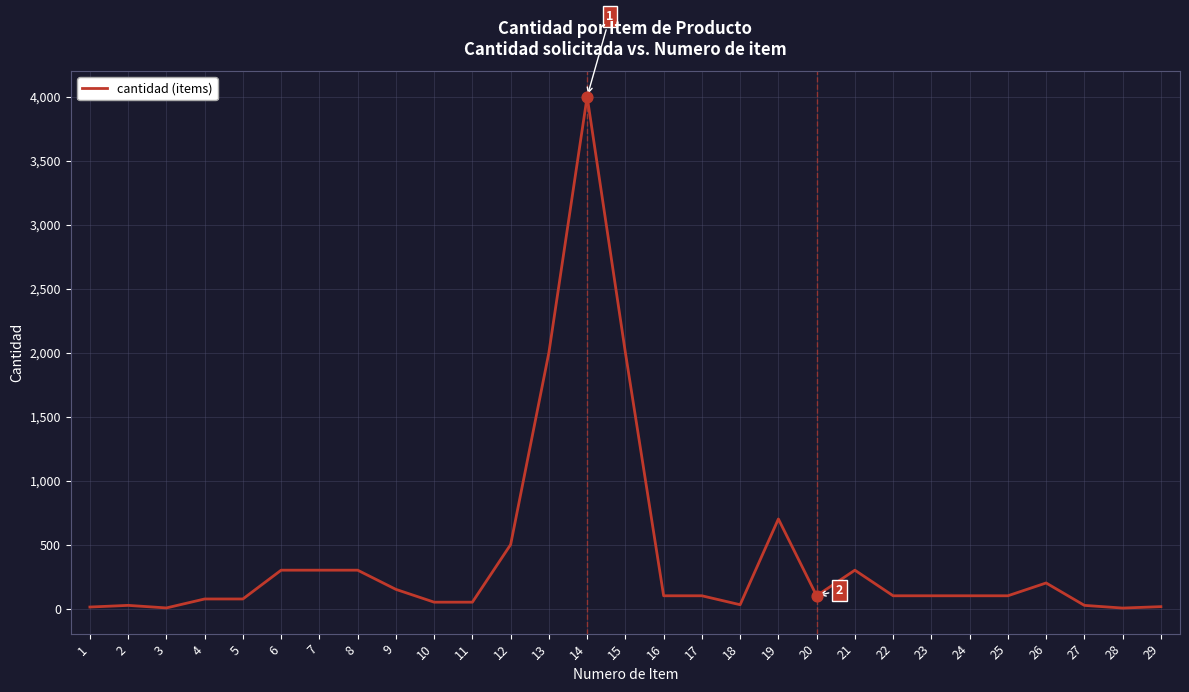

What is the change in value from 10 to 15?

+1950